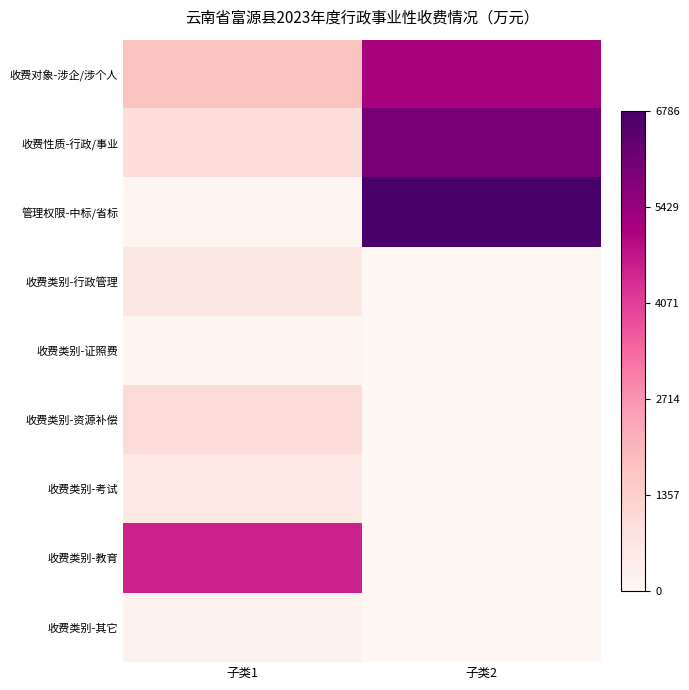

At which category is the sum across all series the highest?

子类2